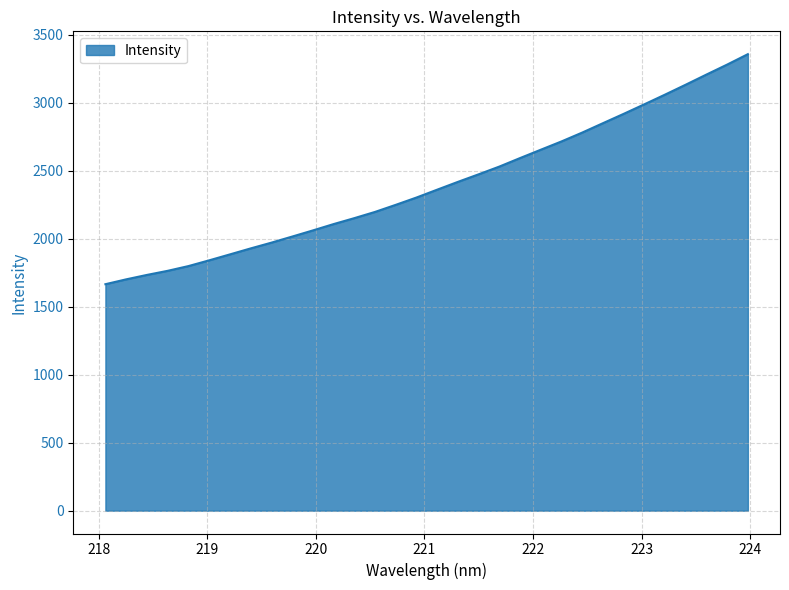

What is the difference between the maximum and minimum values?

1691.4